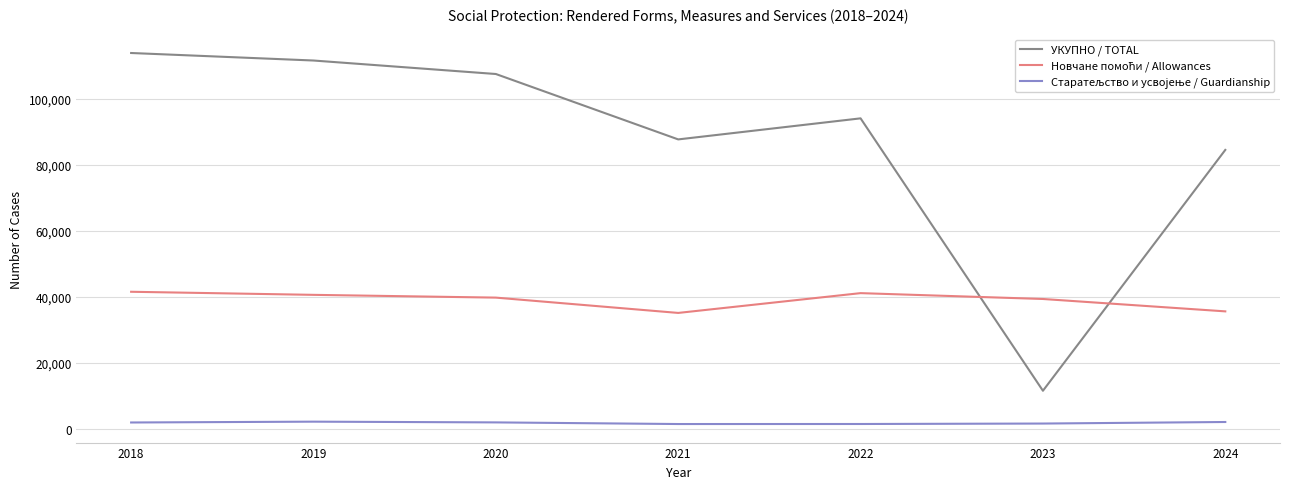

What is the highest value of the УКУПНО / TOTAL series?

113895